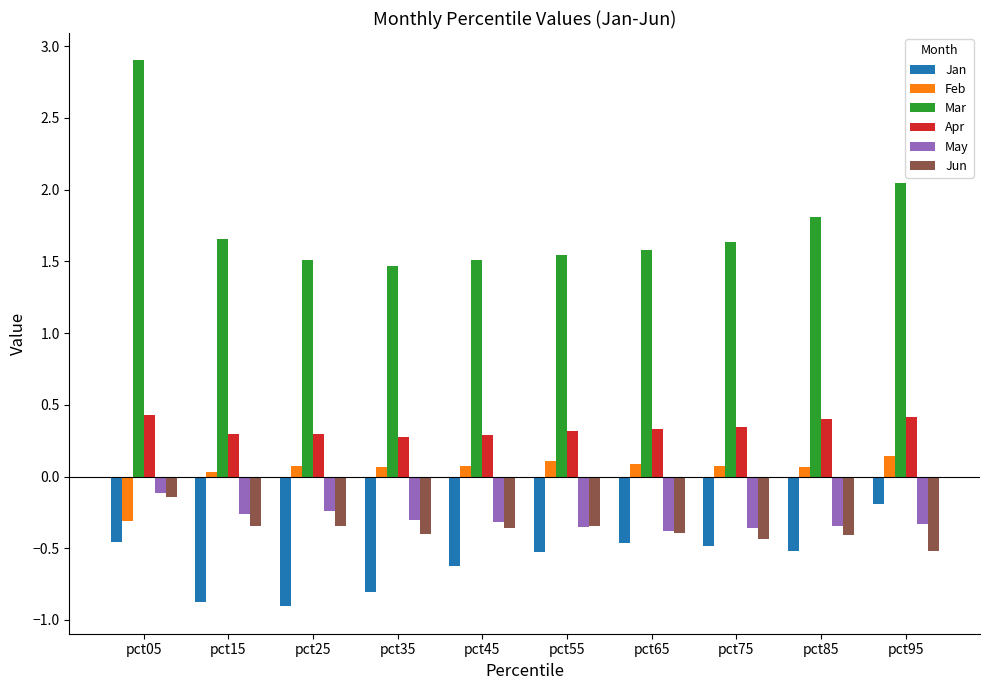

How many bars are there in total?

60